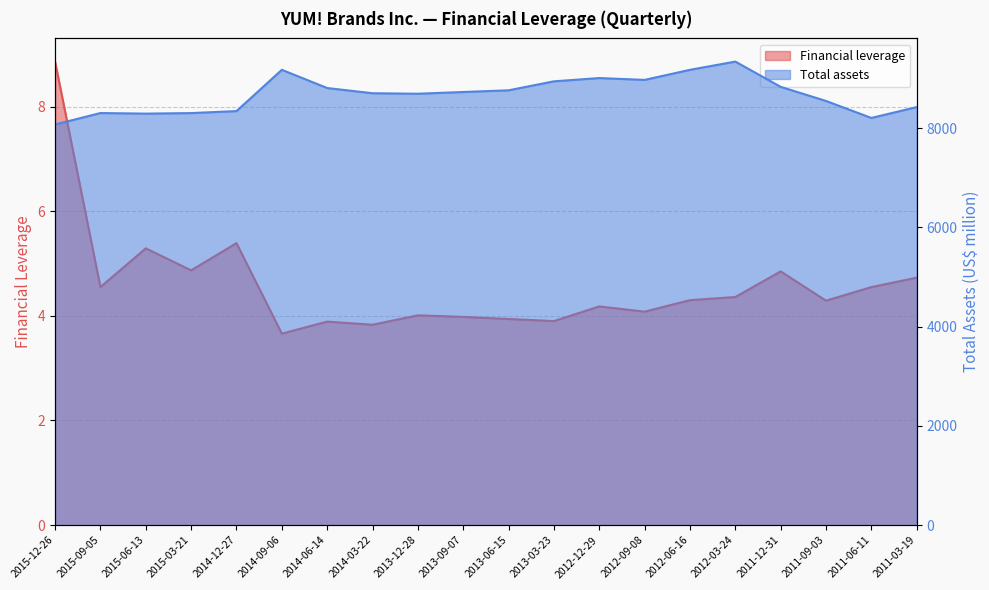

What position from the right is 2015-03-21?

17